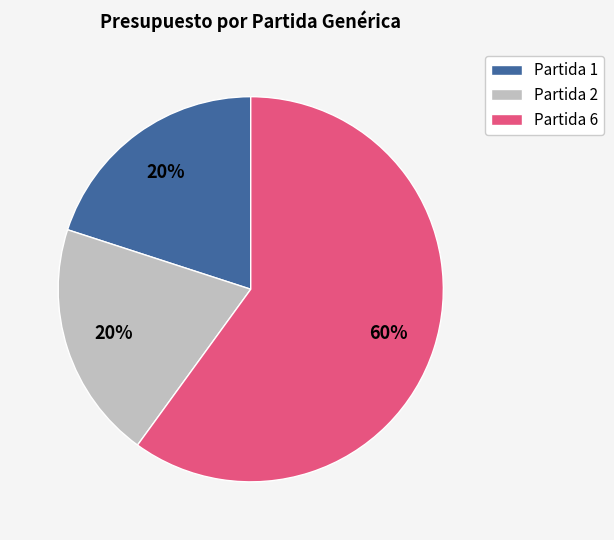

Which category has the biggest portion of the pie?

Partida 6